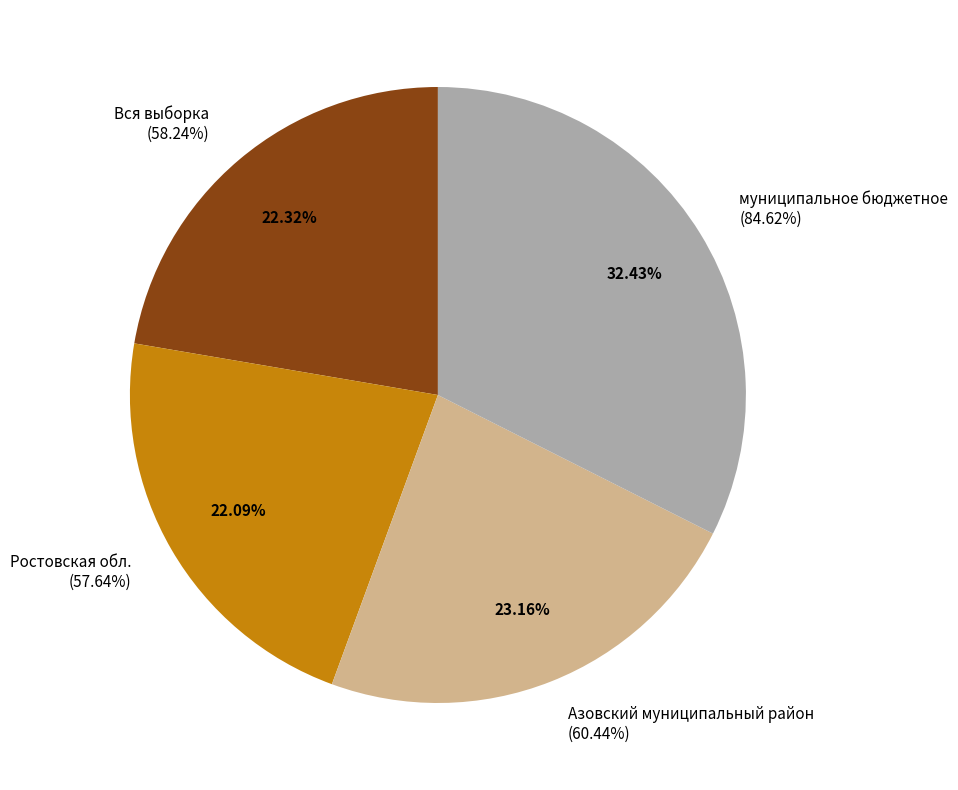

To the nearest percent, what portion does муниципальное бюджетное represent?

32%